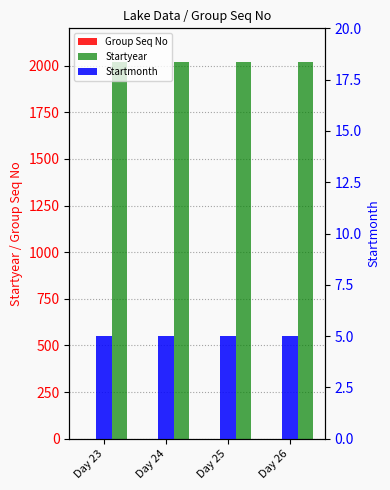

What is the value of the Group Seq No bar at the 3rd from the left?

1